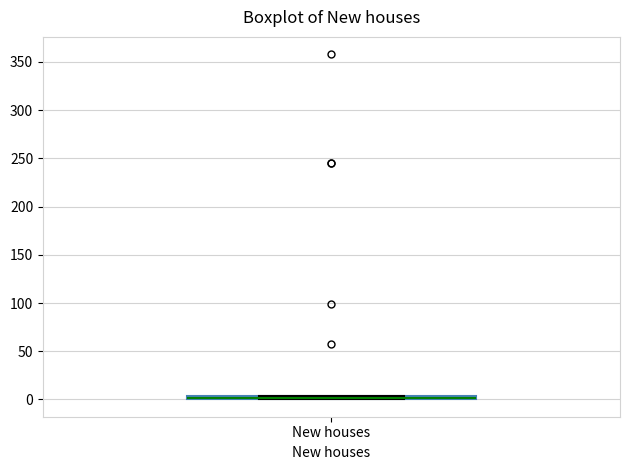

Where is the lower edge of the box for New houses on the y-axis? The values are not printed on the chart, so give them approximately, as read against the axis.

0